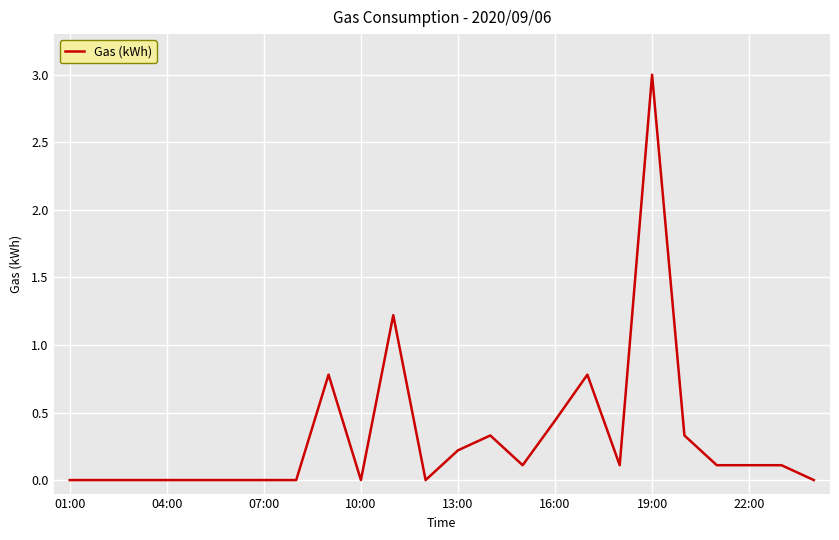

True or false: there are more than 0 points higher than both neighbors.

True